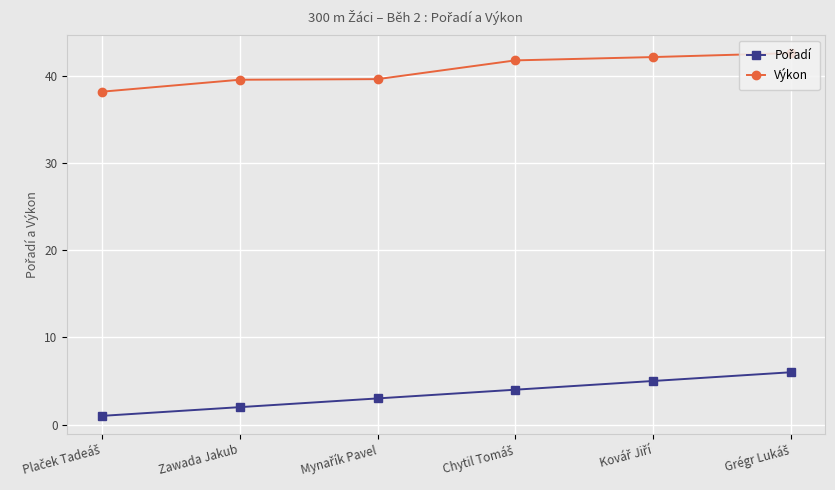

What is the difference between the second highest and minimum values in the Výkon series?

4.0